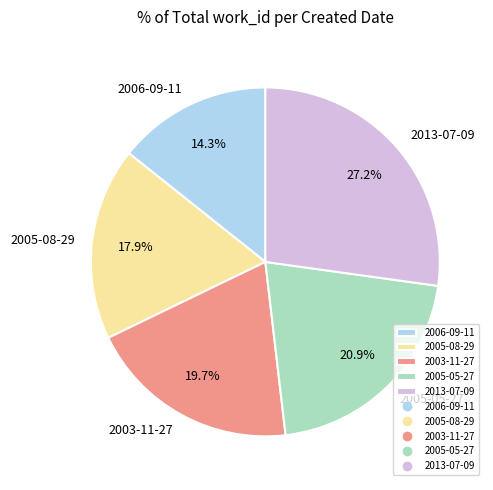

True or false: 2003-11-27 accounts for 20% of the total.

True